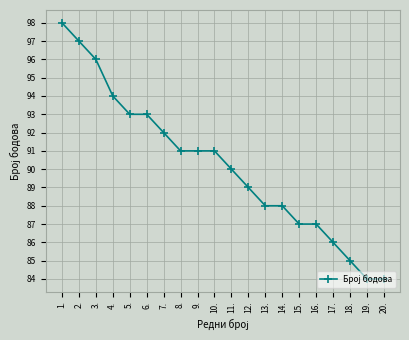

What is the difference between the maximum and minimum values?

14